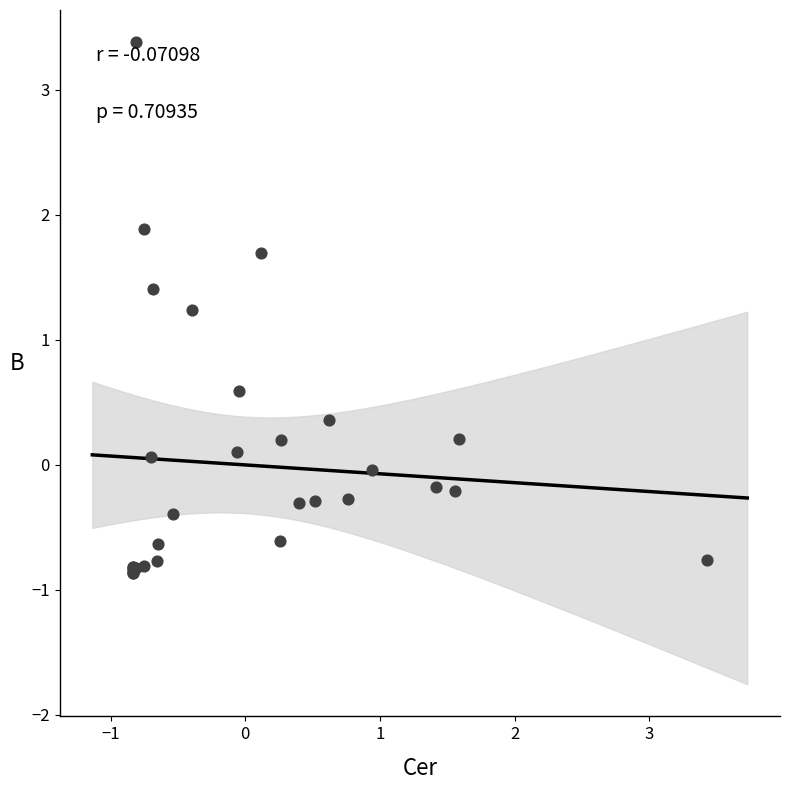

What Y value in the scatter plot is closest to 1?

1.2